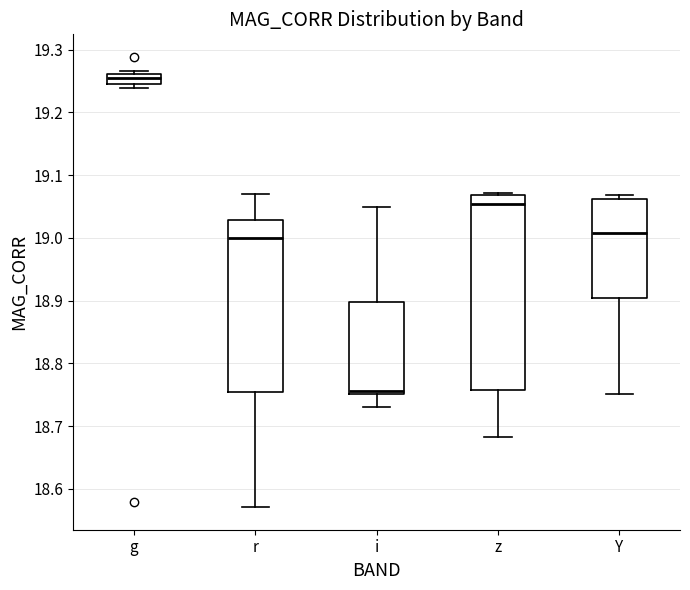

Comparing the boxes themselves (not the whiskers), which one is the tallest?

z